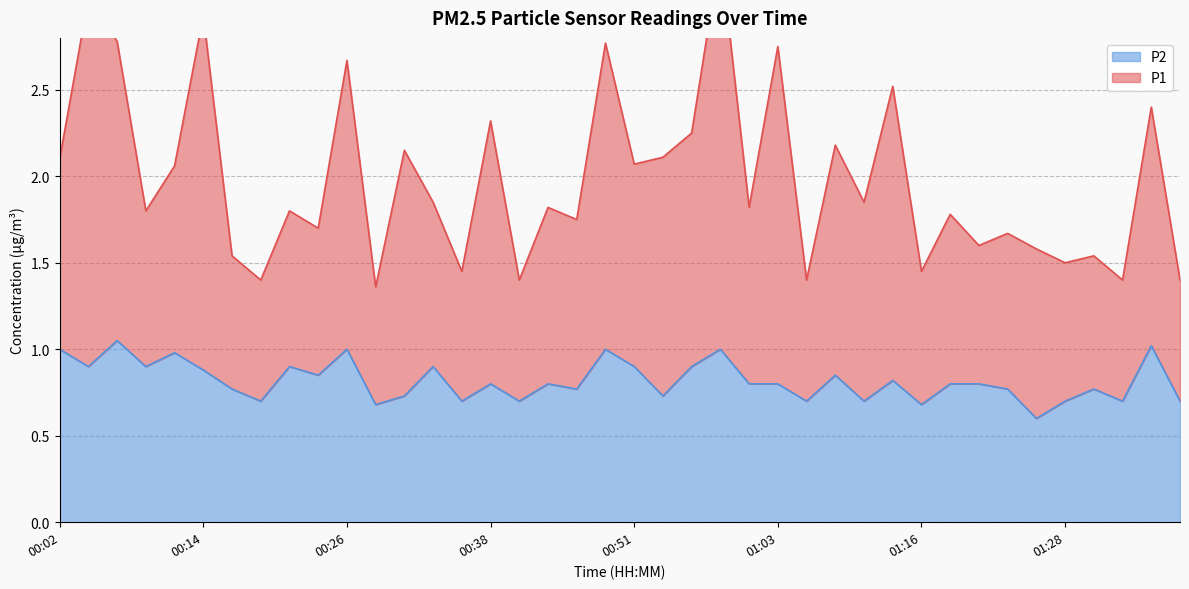

Reading left to right, what are all the values shown in this chart?

P1: 2.1	3.0	2.8	1.8	2.1	2.9	1.5	1.4	1.8	1.7	2.7	1.4	2.1	1.9	1.4	2.3	1.4	1.8	1.8	2.8	2.1	2.1	2.2	3.3	1.8	2.8	1.4	2.2	1.8	2.5	1.5	1.8	1.6	1.7	1.6	1.5	1.5	1.4	2.4	1.4
P2: 1.0	0.9	1.1	0.9	1.0	0.9	0.8	0.7	0.9	0.8	1.0	0.7	0.7	0.9	0.7	0.8	0.7	0.8	0.8	1.0	0.9	0.7	0.9	1.0	0.8	0.8	0.7	0.8	0.7	0.8	0.7	0.8	0.8	0.8	0.6	0.7	0.8	0.7	1.0	0.7